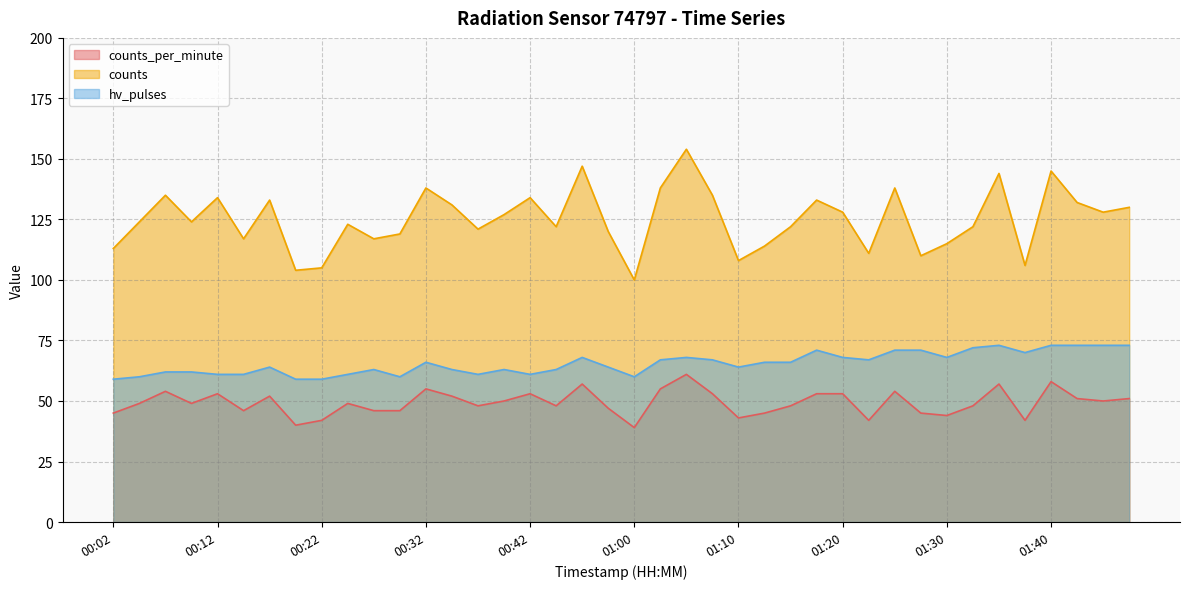

What is the lowest value of the counts series?

100